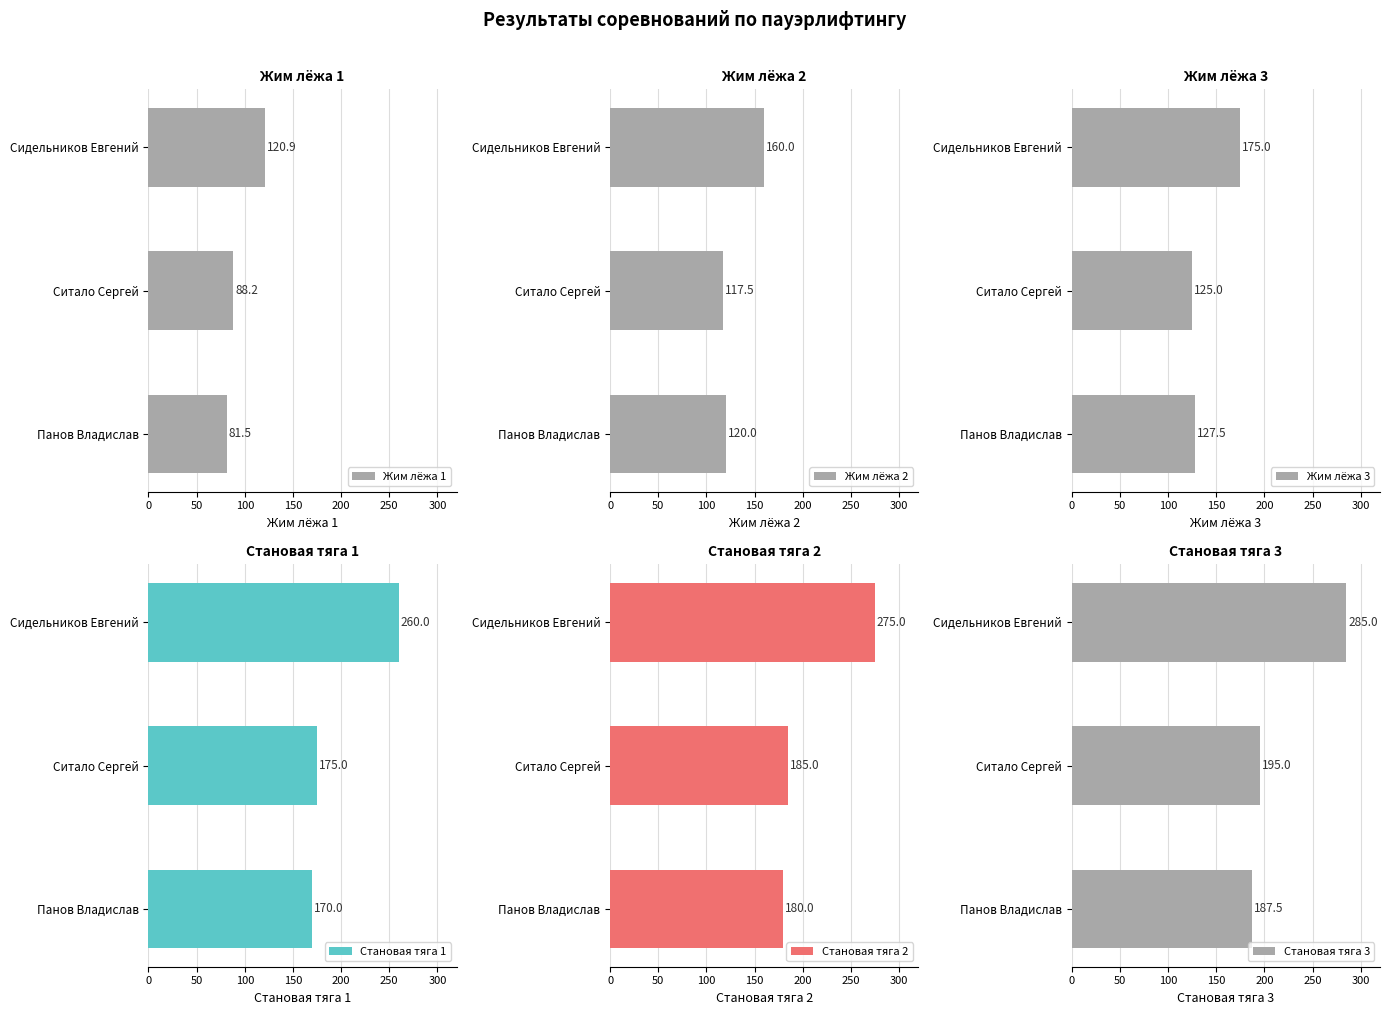

Which series has the largest range (max minus min)?

Становая тяга 3